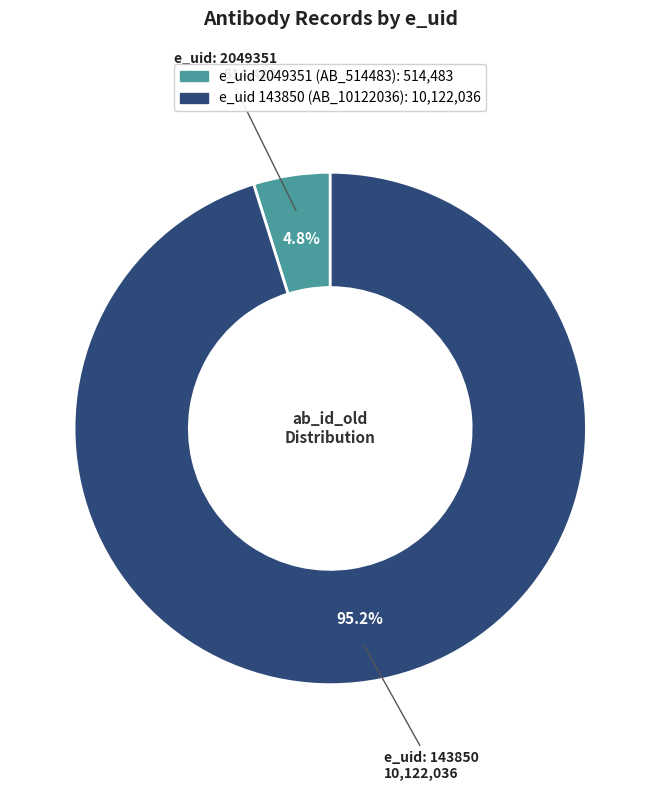

Does any single category account for the majority?

Yes